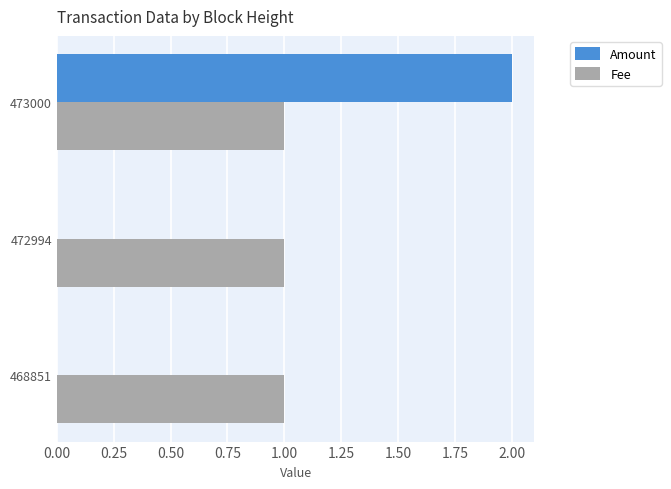

Between 468851 and 473000, which series saw the biggest shift?

Amount